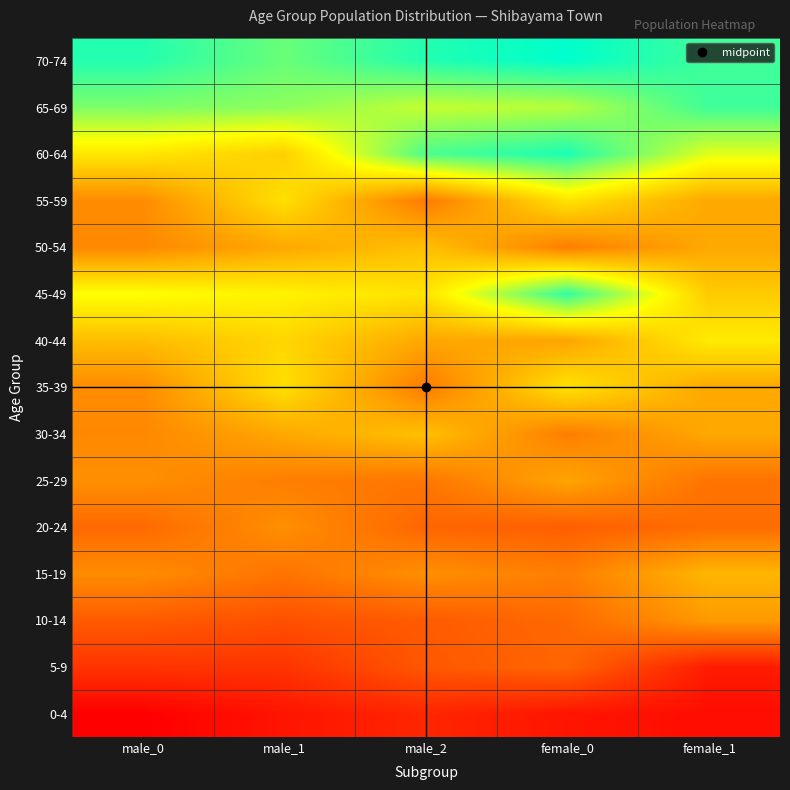

Reading left to right, extract all data points from this chart.

0-4: male_0=21	male_1=27	male_2=32	female_0=27	female_1=25
5-9: male_0=36	male_1=36	male_2=46	female_0=50	female_1=29
10-14: male_0=47	male_1=44	male_2=47	female_0=51	female_1=65
15-19: male_0=61	male_1=54	male_2=62	female_0=57	female_1=73
20-24: male_0=51	male_1=62	male_2=50	female_0=48	female_1=52
25-29: male_0=62	male_1=57	male_2=55	female_0=68	female_1=54
30-34: male_0=60	male_1=69	male_2=76	female_0=57	female_1=69
35-39: male_0=61	male_1=85	male_2=56	female_0=86	female_1=69
40-44: male_0=75	male_1=82	male_2=69	female_0=68	female_1=88
45-49: male_0=94	male_1=90	male_2=86	female_0=123	female_1=79
50-54: male_0=60	male_1=69	male_2=76	female_0=57	female_1=69
55-59: male_0=61	male_1=85	male_2=56	female_0=86	female_1=69
60-64: male_0=87	male_1=80	male_2=119	female_0=126	female_1=98
65-69: male_0=112	male_1=110	male_2=102	female_0=104	female_1=121
70-74: male_0=125	male_1=115	male_2=125	female_0=130	female_1=121